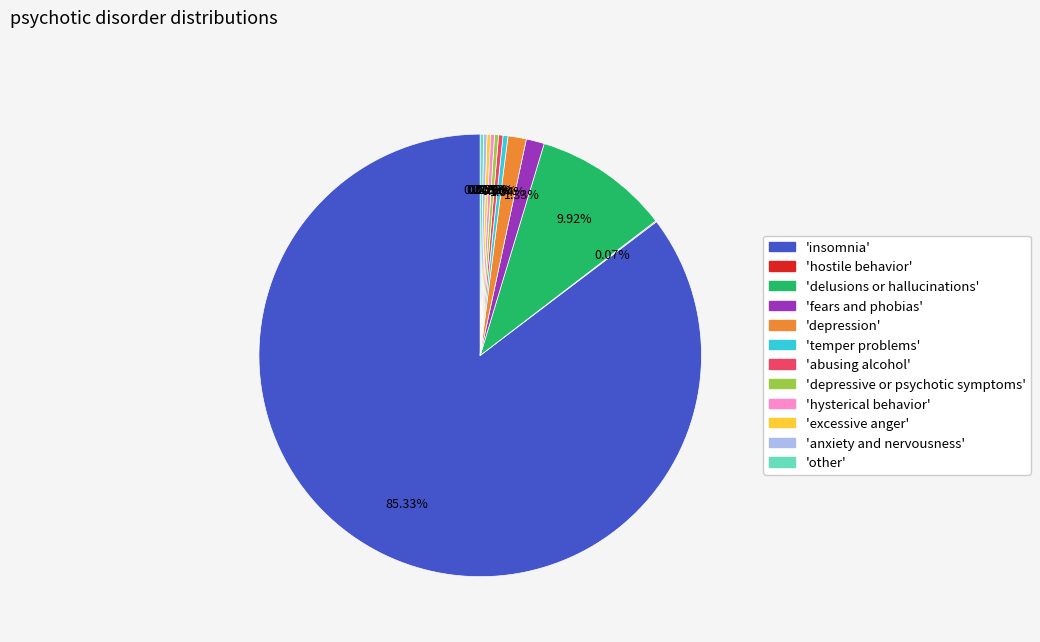

What is the largest slice in the pie chart?

'insomnia'